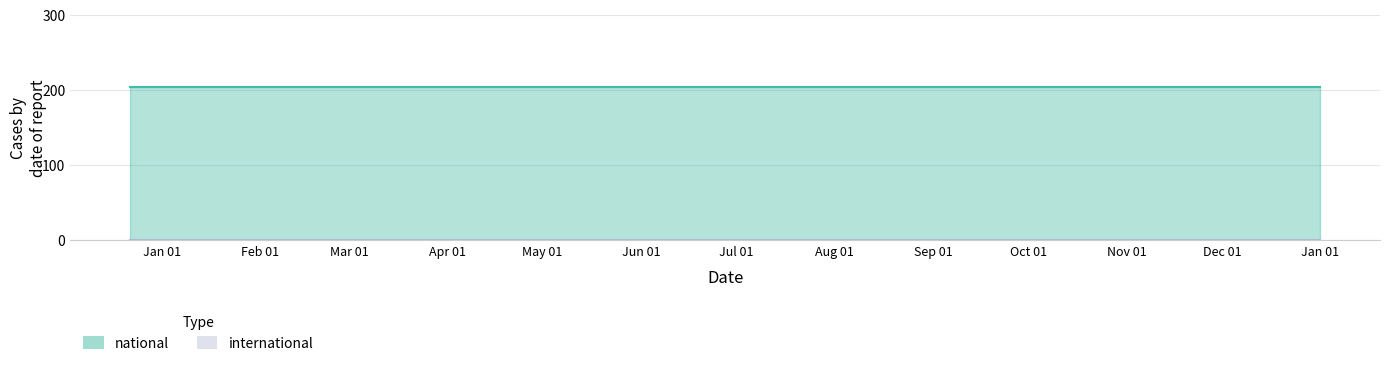

True or false: national and international cross at least once.

False